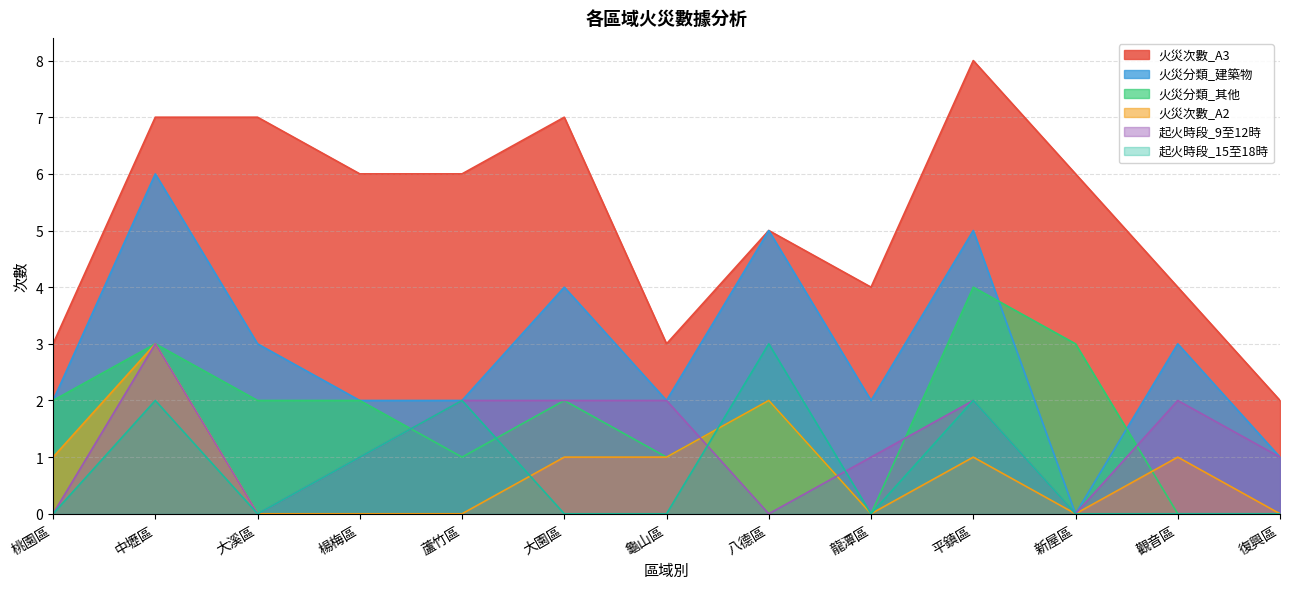

Where do 起火時段_15至18時 and 起火時段_9至12時 first cross each other?

龜山區 and 八德區